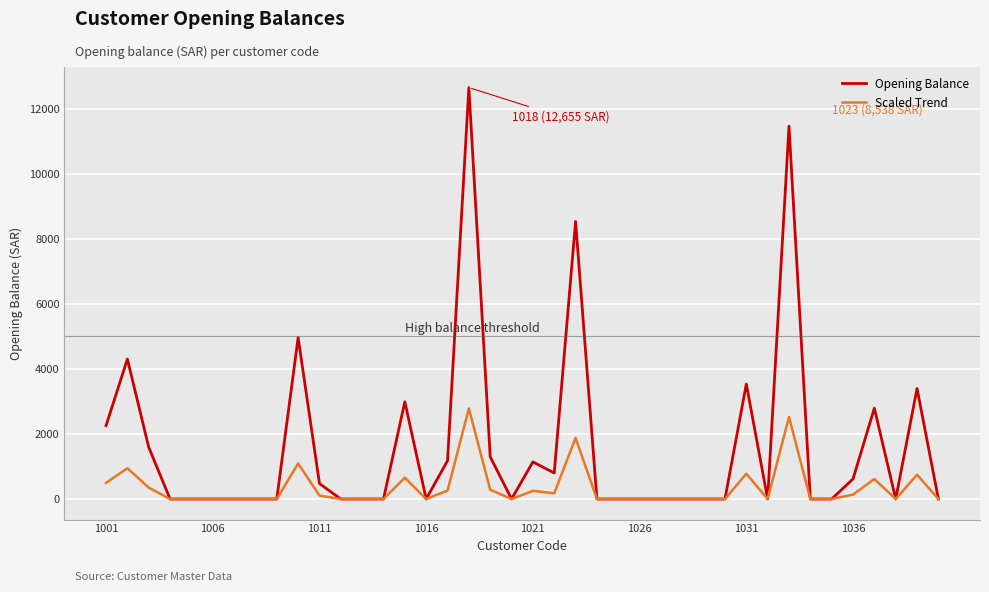

What is the highest value of the Opening Balance series?

12654.6